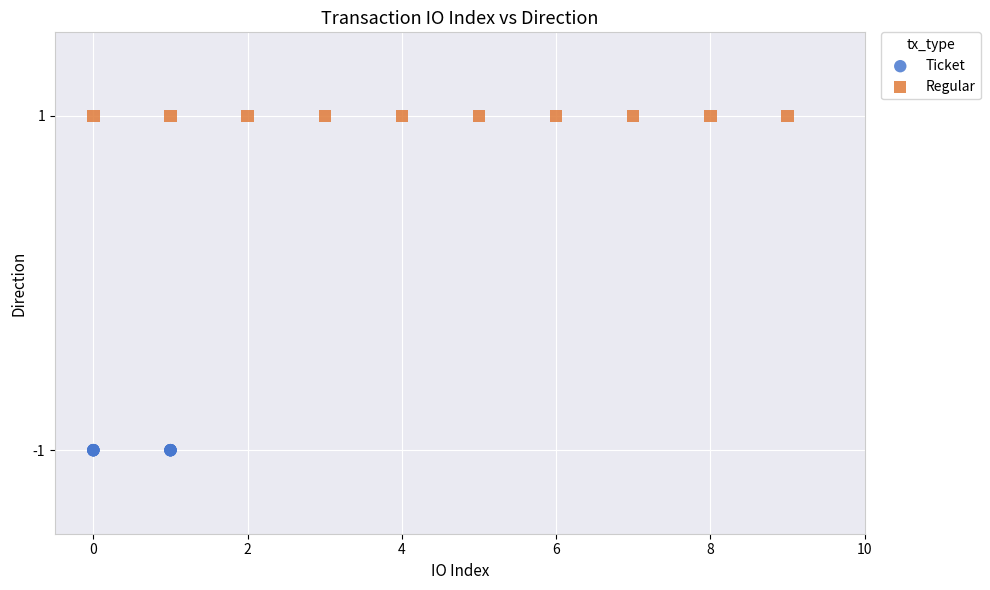

Which series reaches the minimum Y coordinate?

Ticket